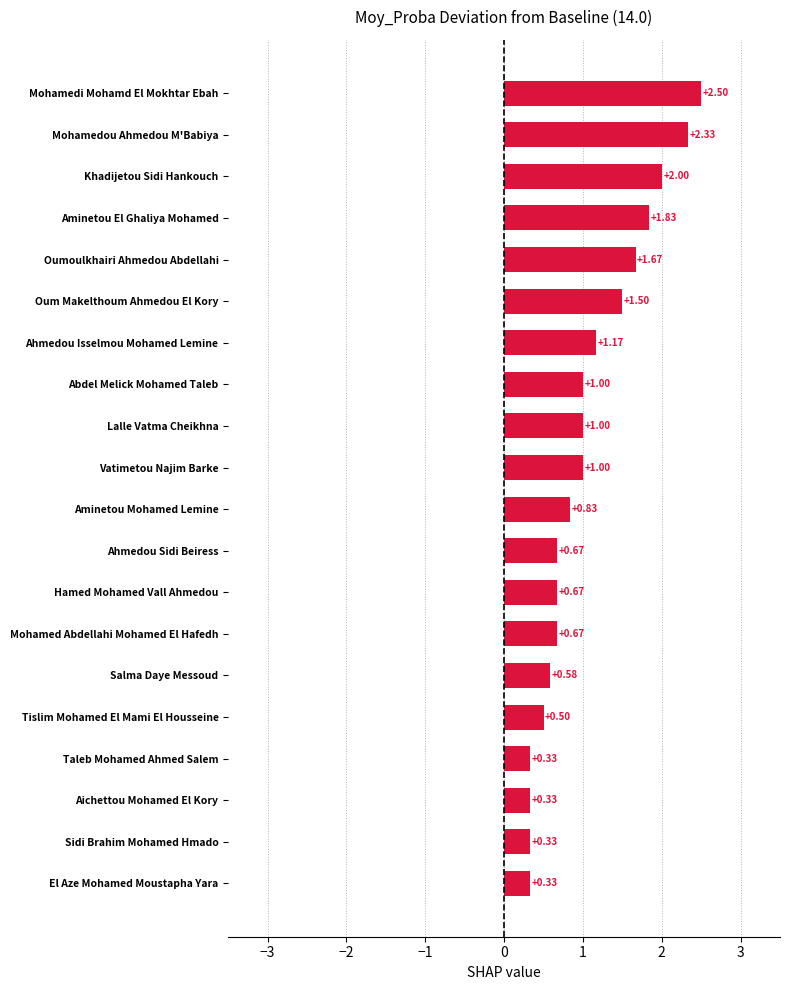

What is the label of the 14th bar from the bottom?

Ahmedou Isselmou Mohamed Lemine